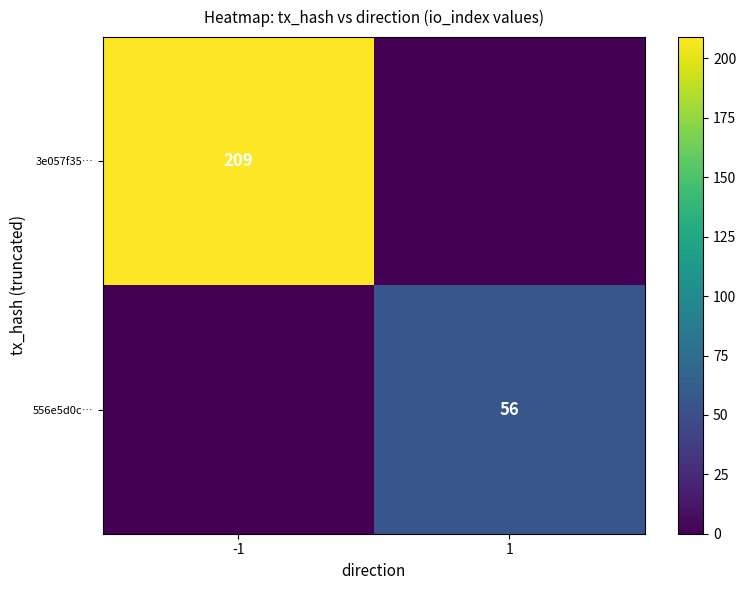

The value of 3e057f35… at -1 is 55. True or false?

False